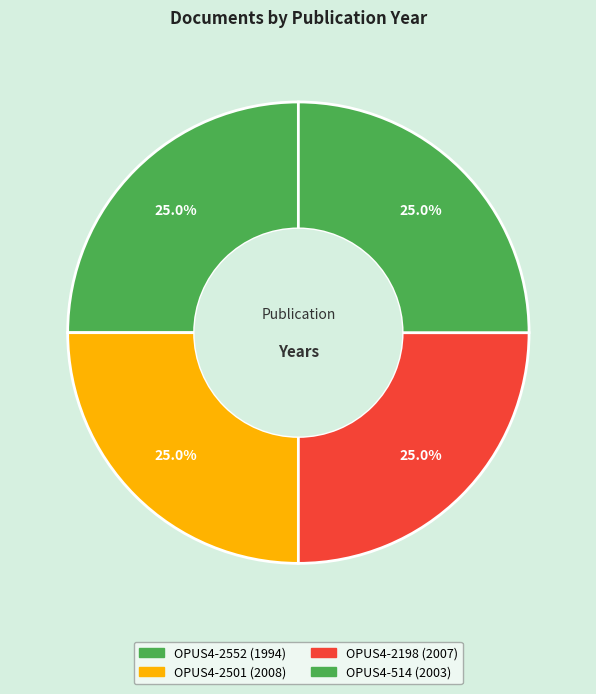

Which slice is the smallest?

OPUS4-2552 (1994)